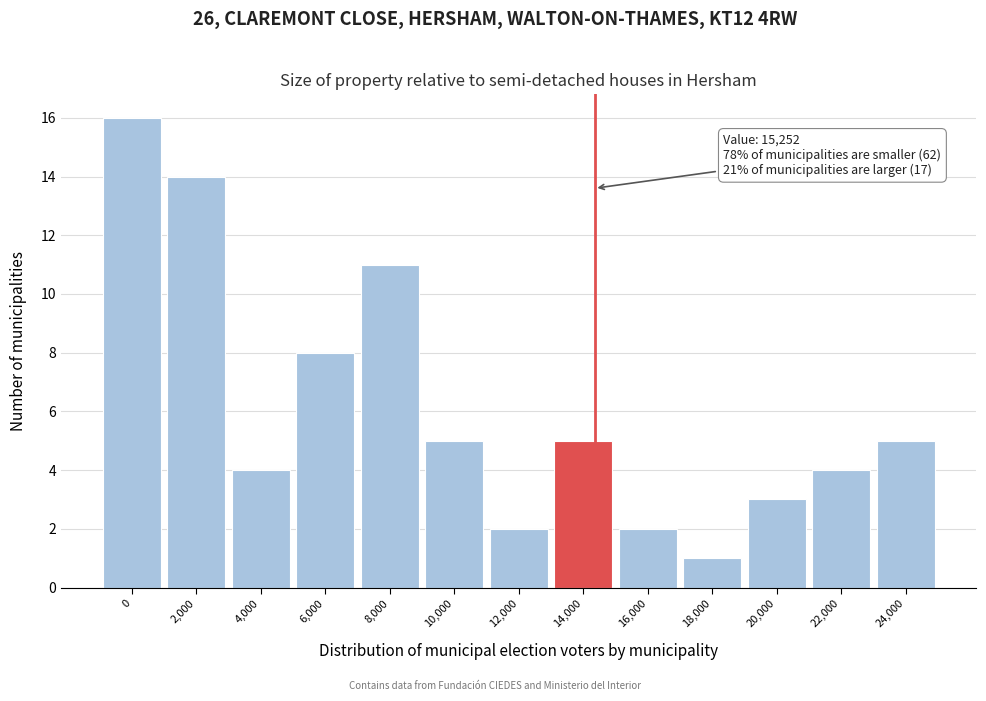

Reading right to left, extract all data points from this chart.

5	4	3	1	2	5	2	5	11	8	4	14	16